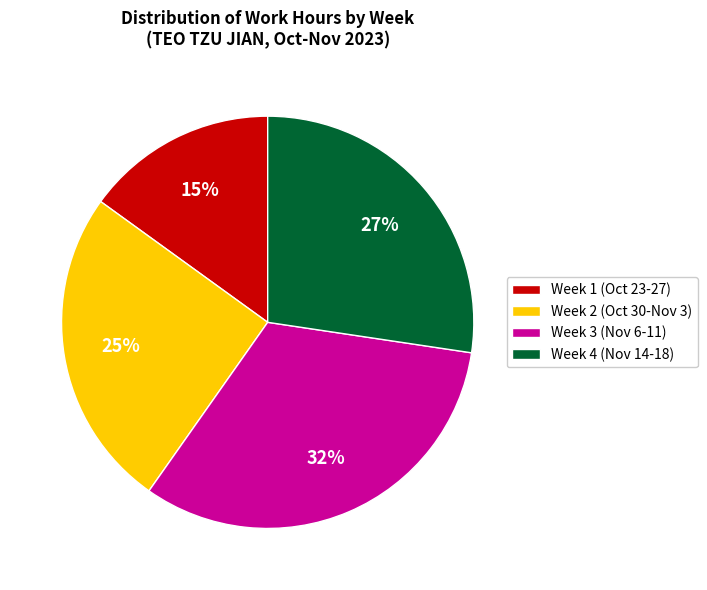

Is it true that Week 4 (Nov 14-18) is 27% of the pie?

True